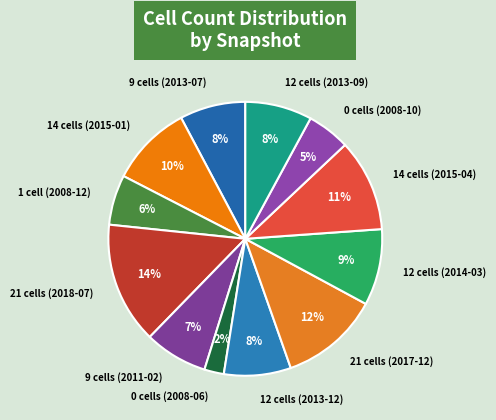

Is there any slice that represents more than half of the pie?

No